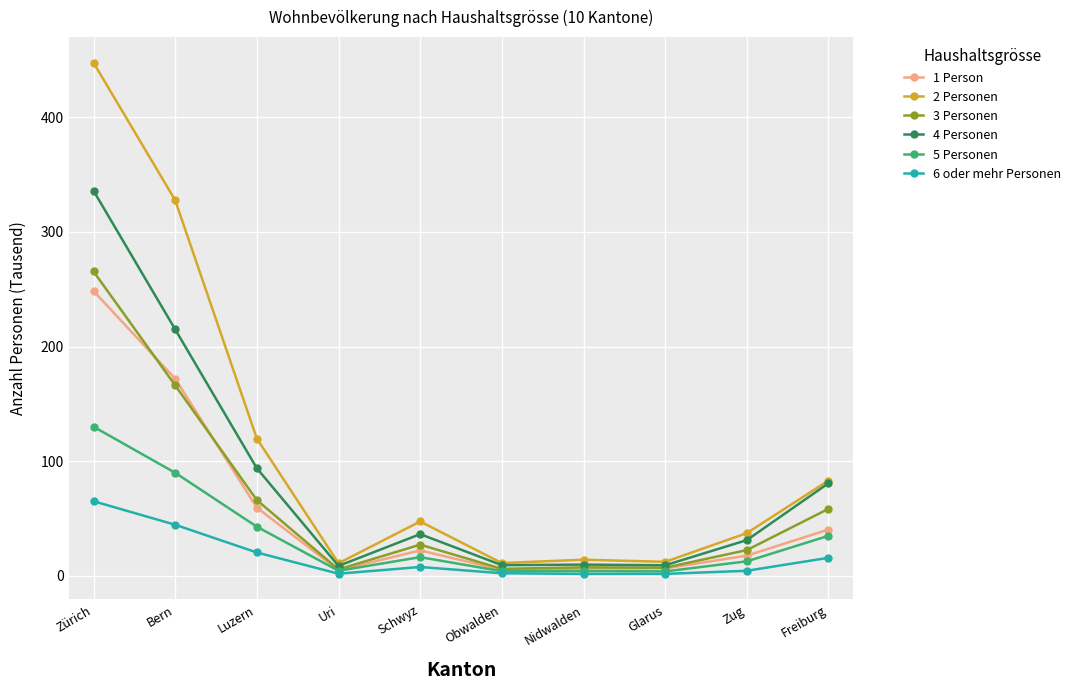

Where is the first local maximum for 2 Personen?

Schwyz